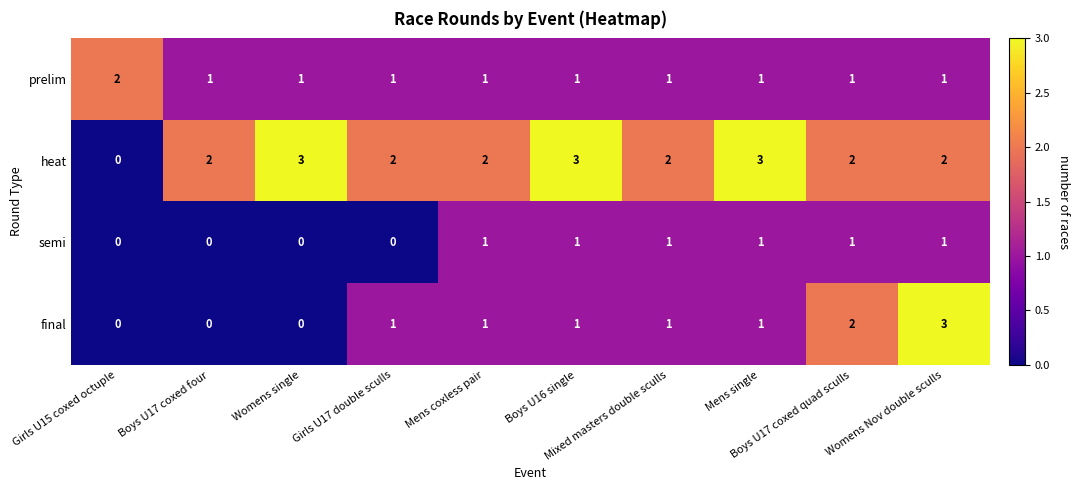

How many positive values does the semi series have?

6